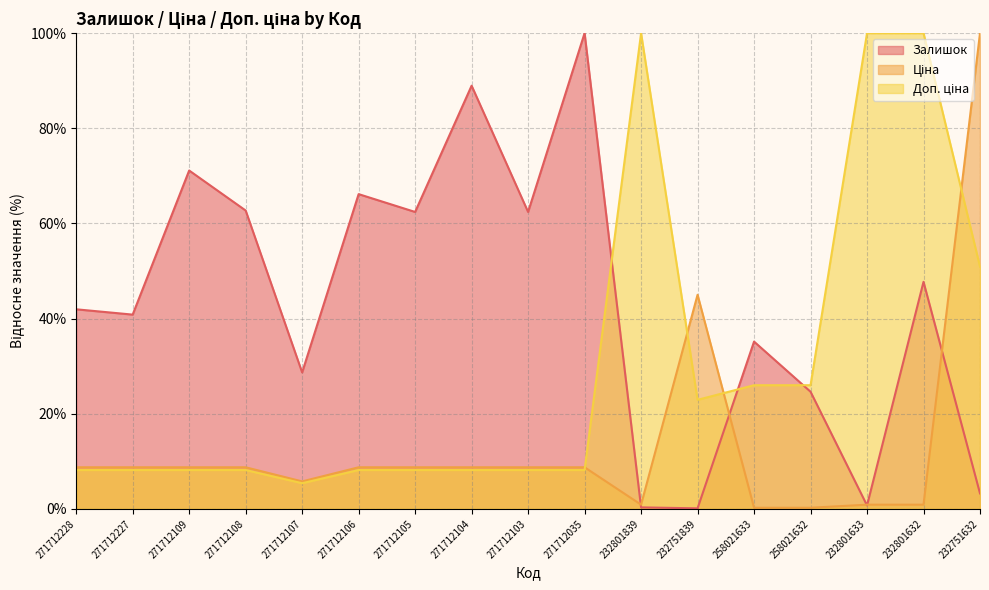

What is the value of the Доп. ціна point at the 11th from the left?

100.0